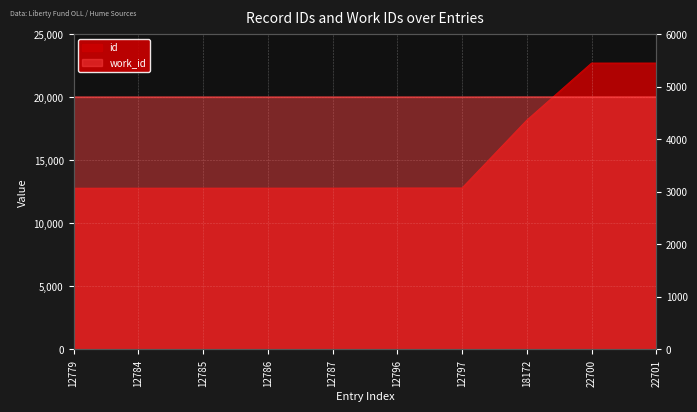

What is the difference between the id values at 12796 and 12786?

10